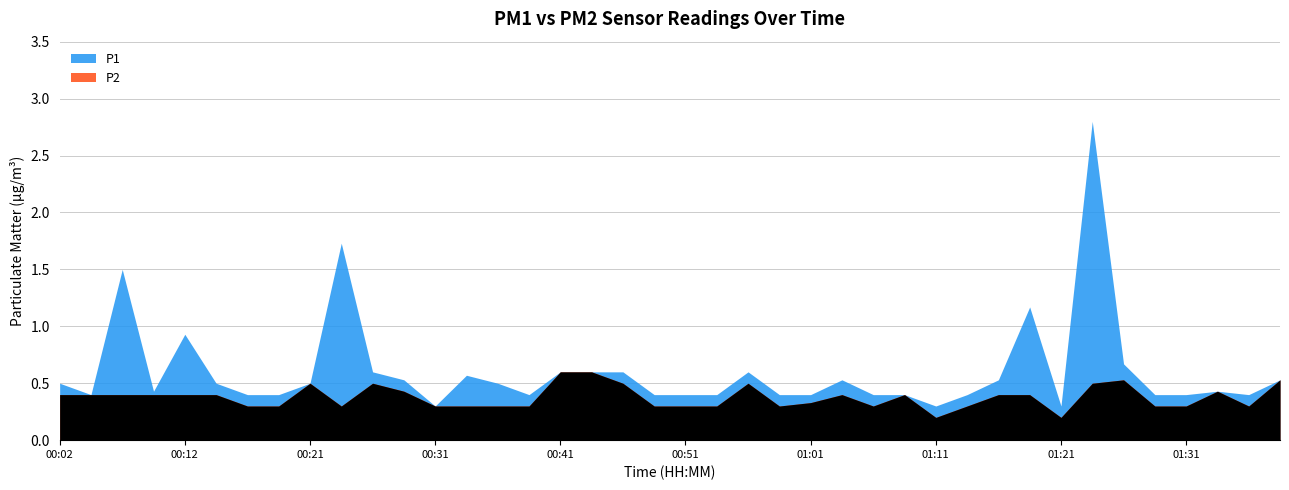

Reading left to right, extract all data points from this chart.

P1: 0.5	0.4	1.5	0.4	0.9	0.5	0.4	0.4	0.5	1.7	0.6	0.5	0.3	0.6	0.5	0.4	0.6	0.6	0.6	0.4	0.4	0.4	0.6	0.4	0.4	0.5	0.4	0.4	0.3	0.4	0.5	1.2	0.3	2.8	0.7	0.4	0.4	0.4	0.4	0.5
P2: 0.4	0.4	0.4	0.4	0.4	0.4	0.3	0.3	0.5	0.3	0.5	0.4	0.3	0.3	0.3	0.3	0.6	0.6	0.5	0.3	0.3	0.3	0.5	0.3	0.3	0.4	0.3	0.4	0.2	0.3	0.4	0.4	0.2	0.5	0.5	0.3	0.3	0.4	0.3	0.5